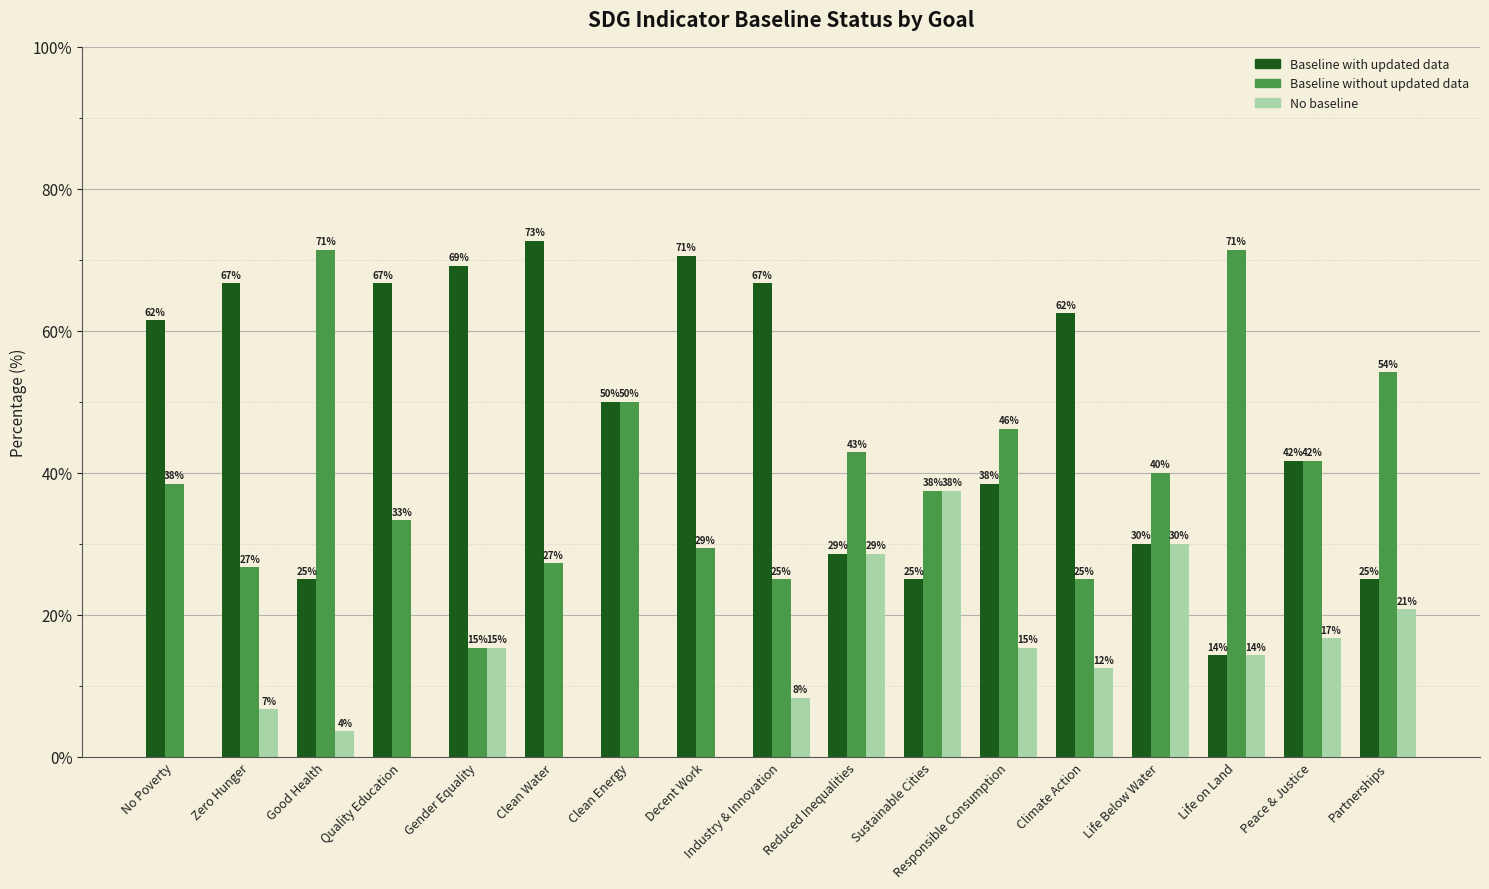

What are all the series names shown in the legend?

Baseline with updated data, Baseline without updated data, No baseline